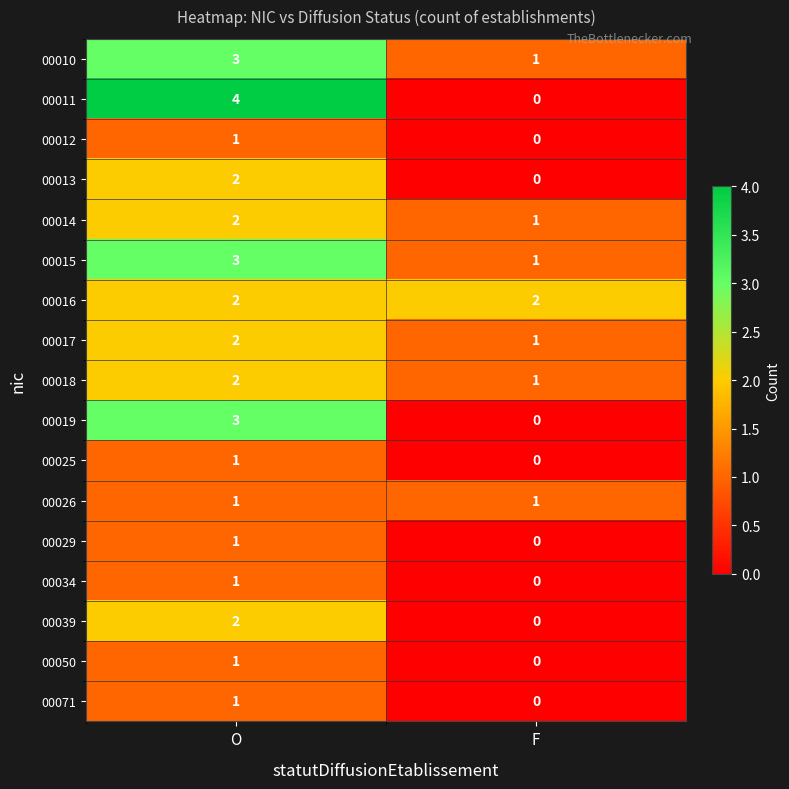

At which category is the sum across all series the highest?

O